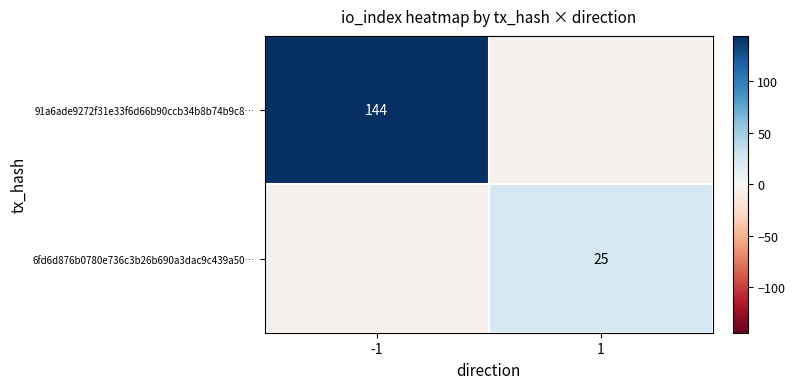

Is the value of 91a6ade9272f31e33f6d66b90ccb34b8b74b9c8… at -1 greater than the value of 6fd6d876b0780e736c3b26b690a3dac9c439a50… at 1?

Yes